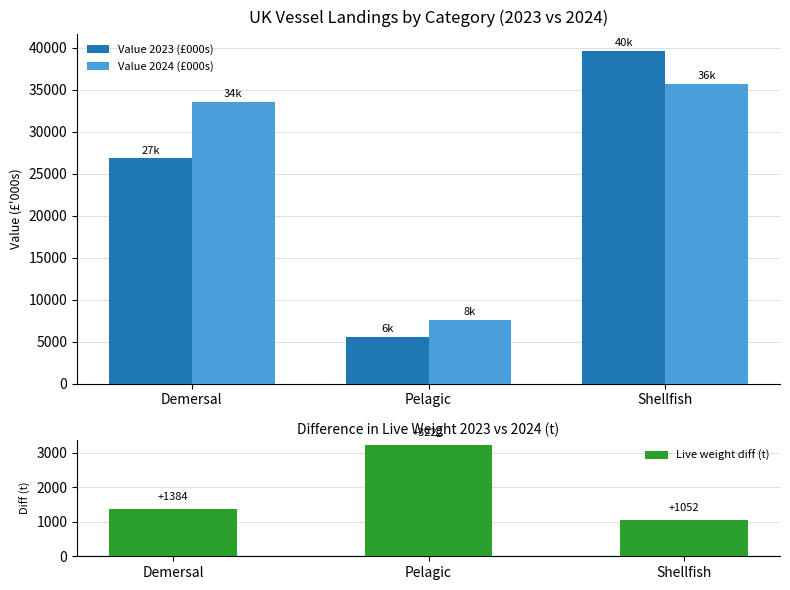

What is the sum of the Value 2023 (£000s) values at Shellfish and Demersal?

66456.5